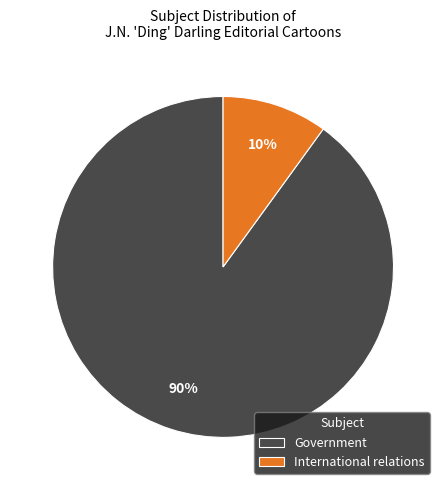

Is the sum of Government and International relations greater than half?

Yes